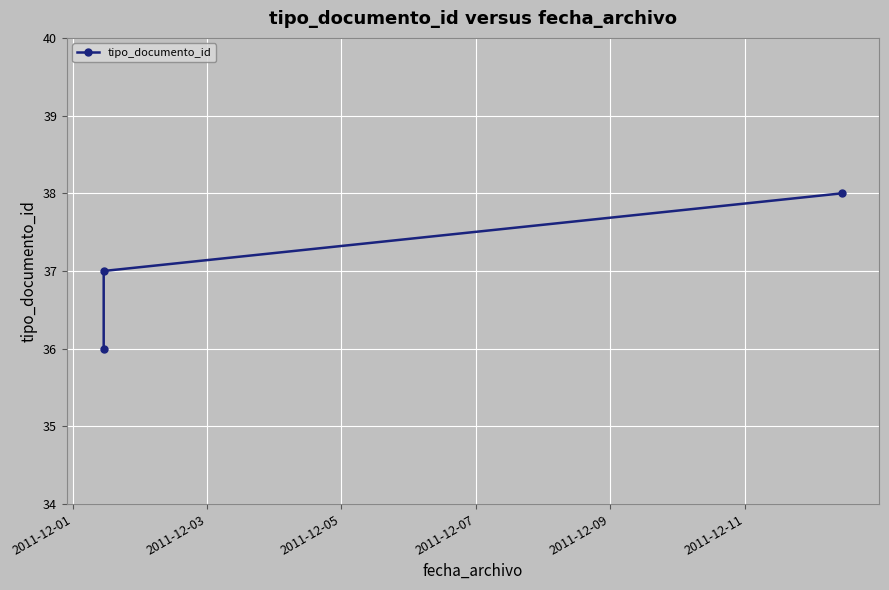

Is it true that the value at 2011-12-03 is 64?

False